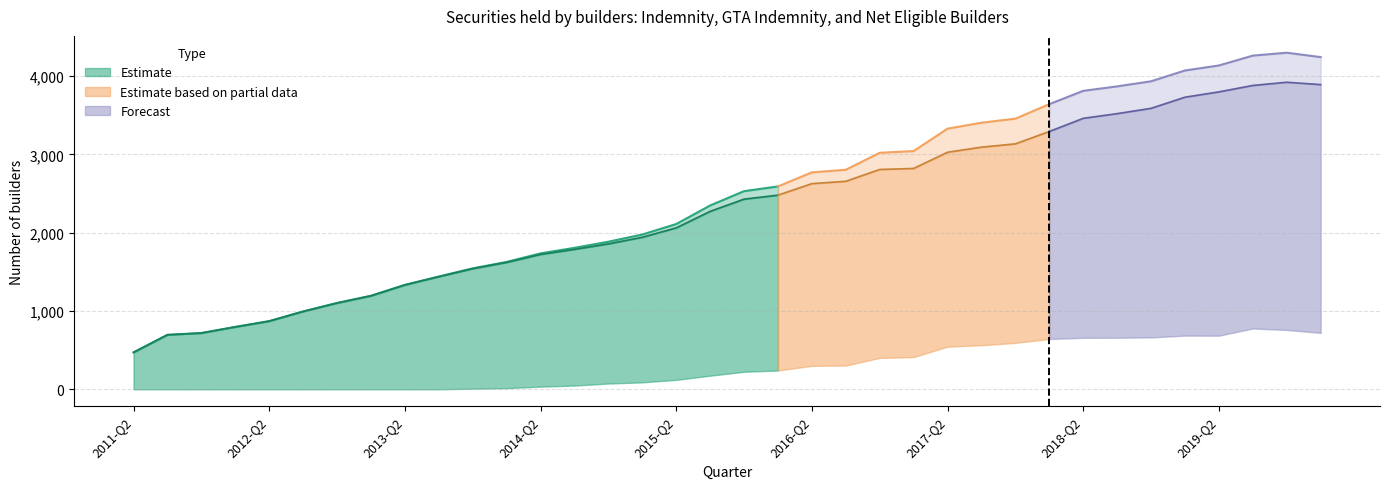

Is it true that Net eligible builders equals 1530 at 29?

False